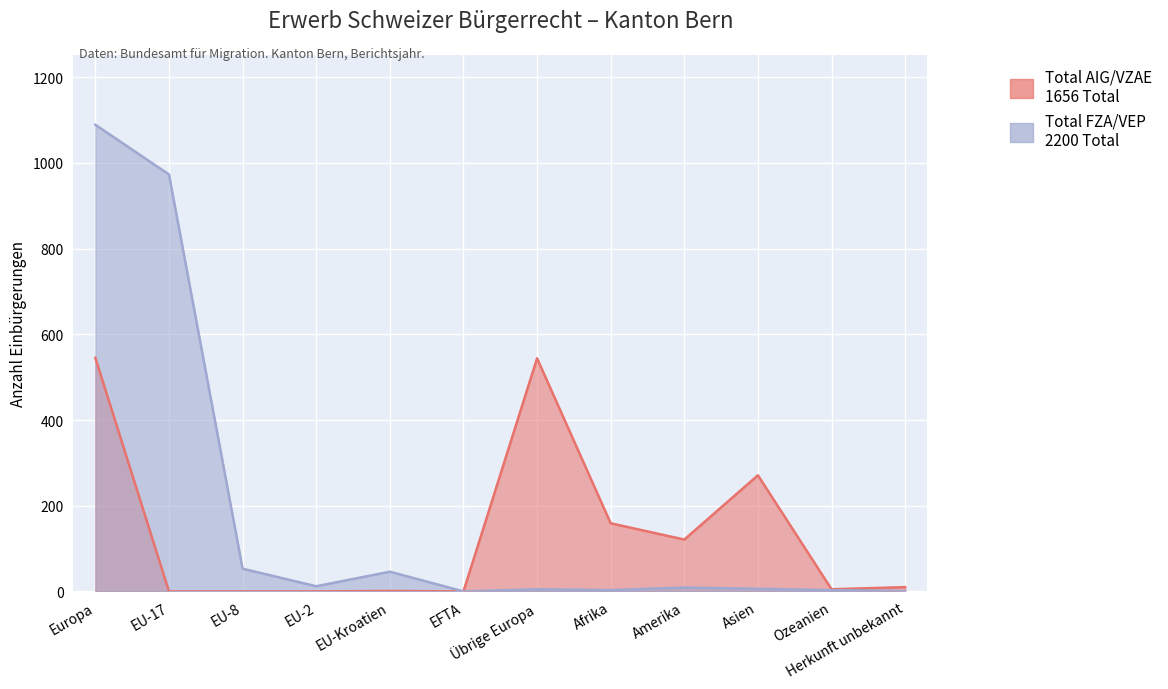

Where does the Total FZA/VEP series first go above 9?

Europa